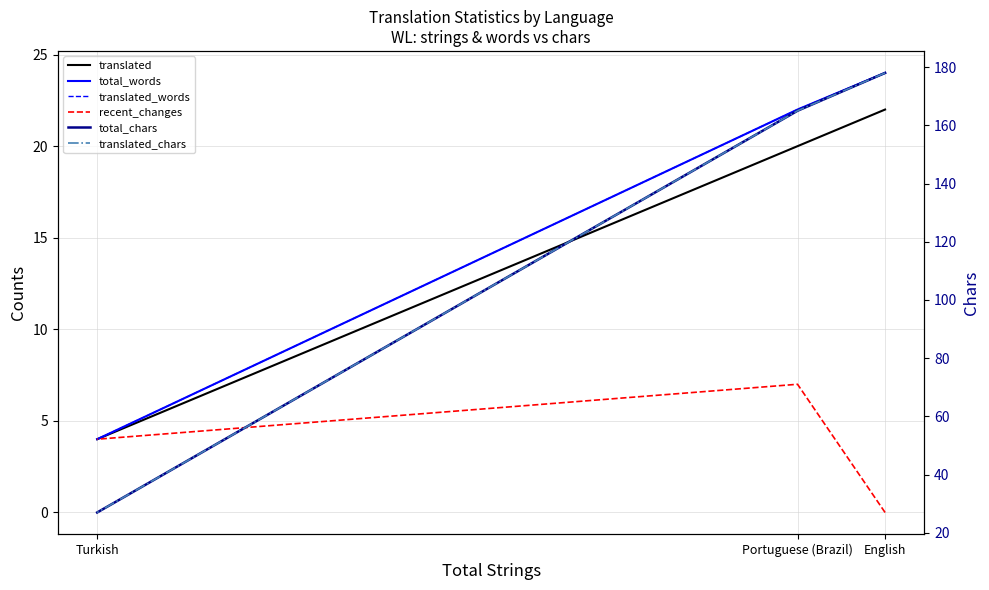

Reading left to right, transcribe all the data shown in this chart.

translated: English=22	Portuguese (Brazil)=20	Turkish=4
total_words: English=24	Portuguese (Brazil)=22	Turkish=4
translated_words: English=24	Portuguese (Brazil)=22	Turkish=4
recent_changes: English=0	Portuguese (Brazil)=7	Turkish=4
total_chars: English=178	Portuguese (Brazil)=165	Turkish=27
translated_chars: English=178	Portuguese (Brazil)=165	Turkish=27